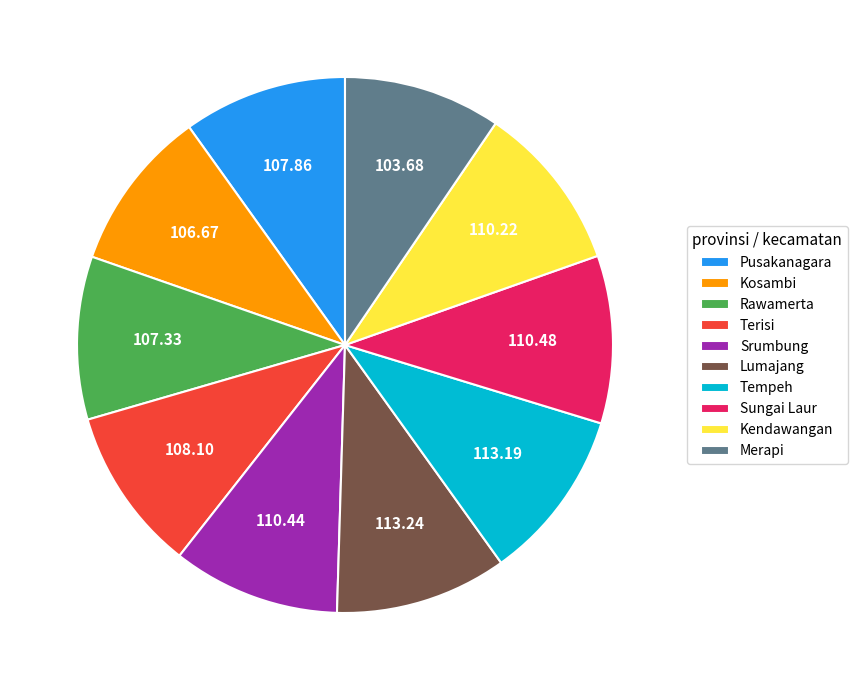

Does Merapi account for over 50% of the chart?

No